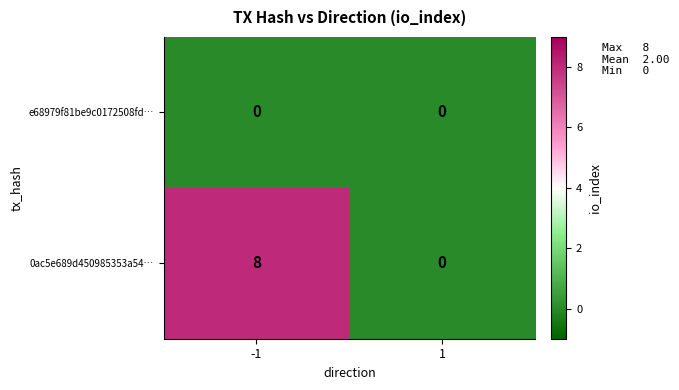

Rank the series by their maximum value, from lowest to highest.

e68979f81be9c0172508fd…, 0ac5e689d450985353a54…